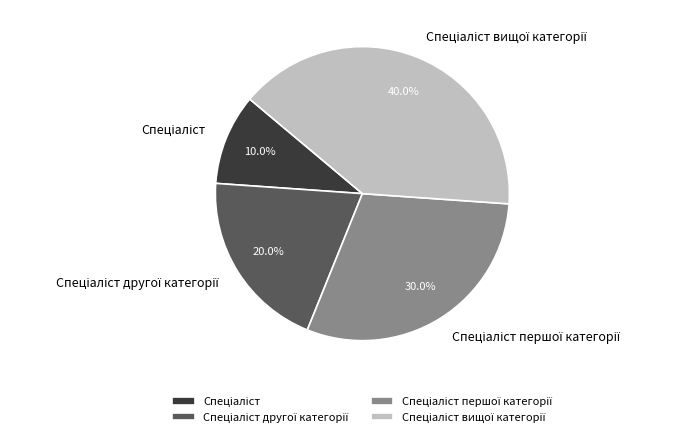

Is there a majority slice in this chart?

No